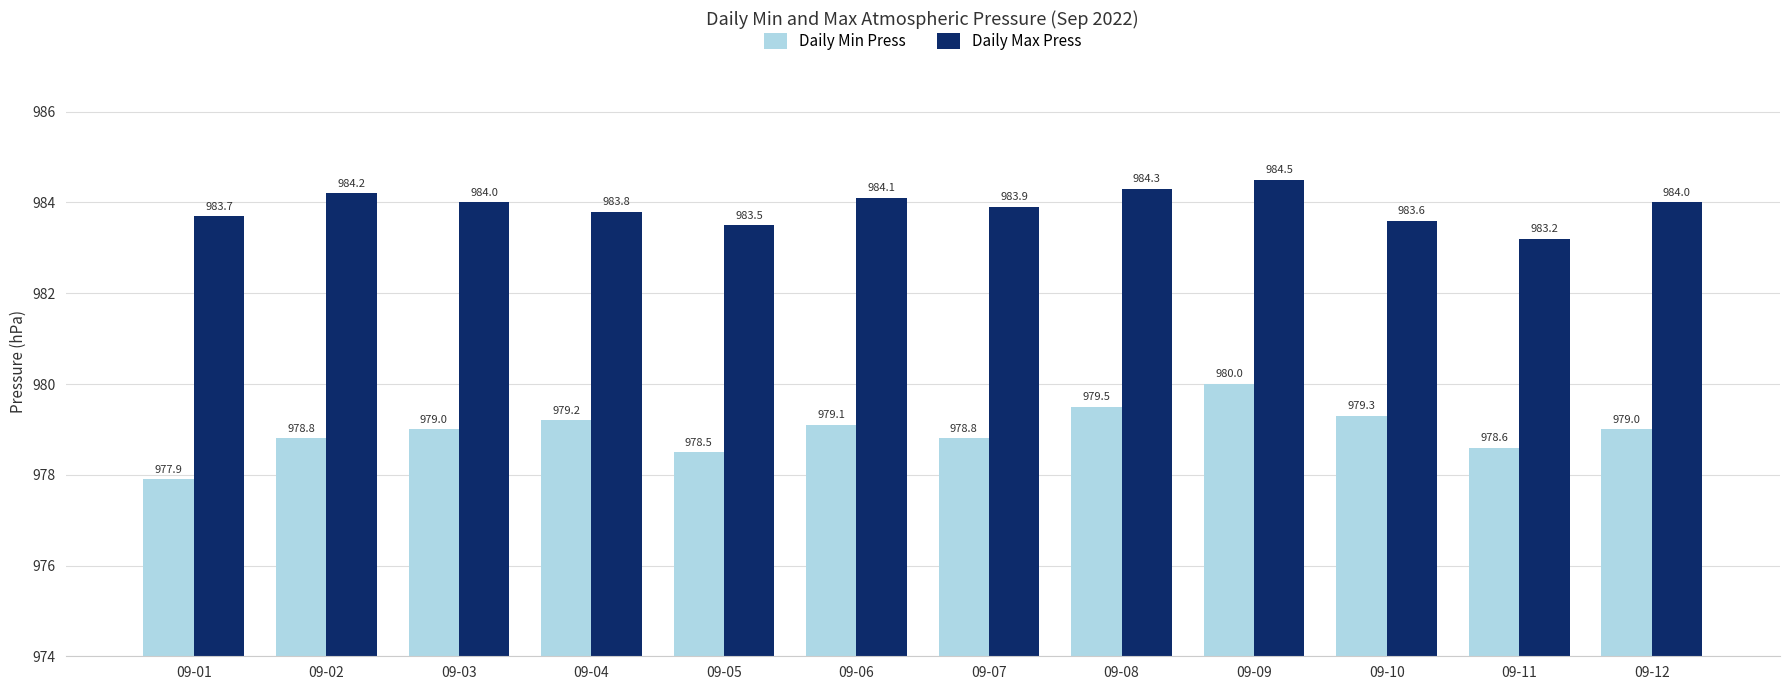

True or false: Daily Max Press has a value of 984.1 at 09-06.

True